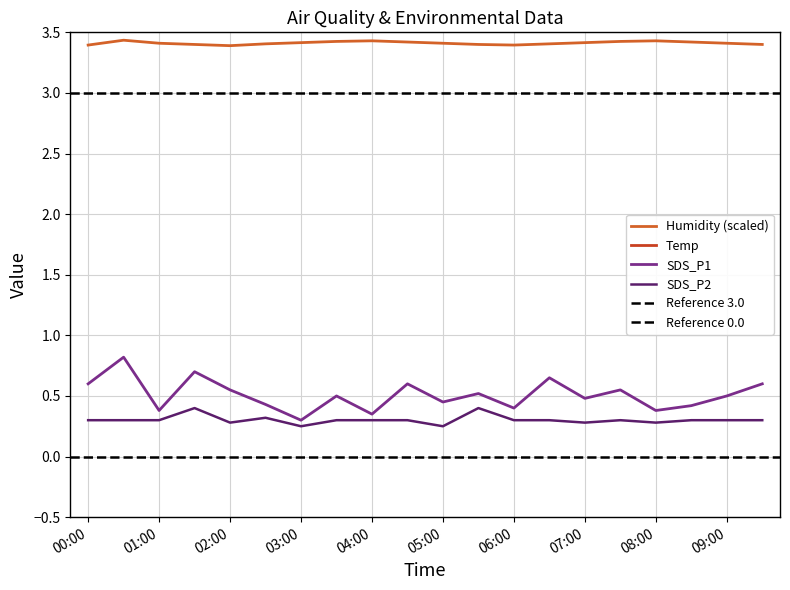

What is the maximum value for SDS_P1?

0.8